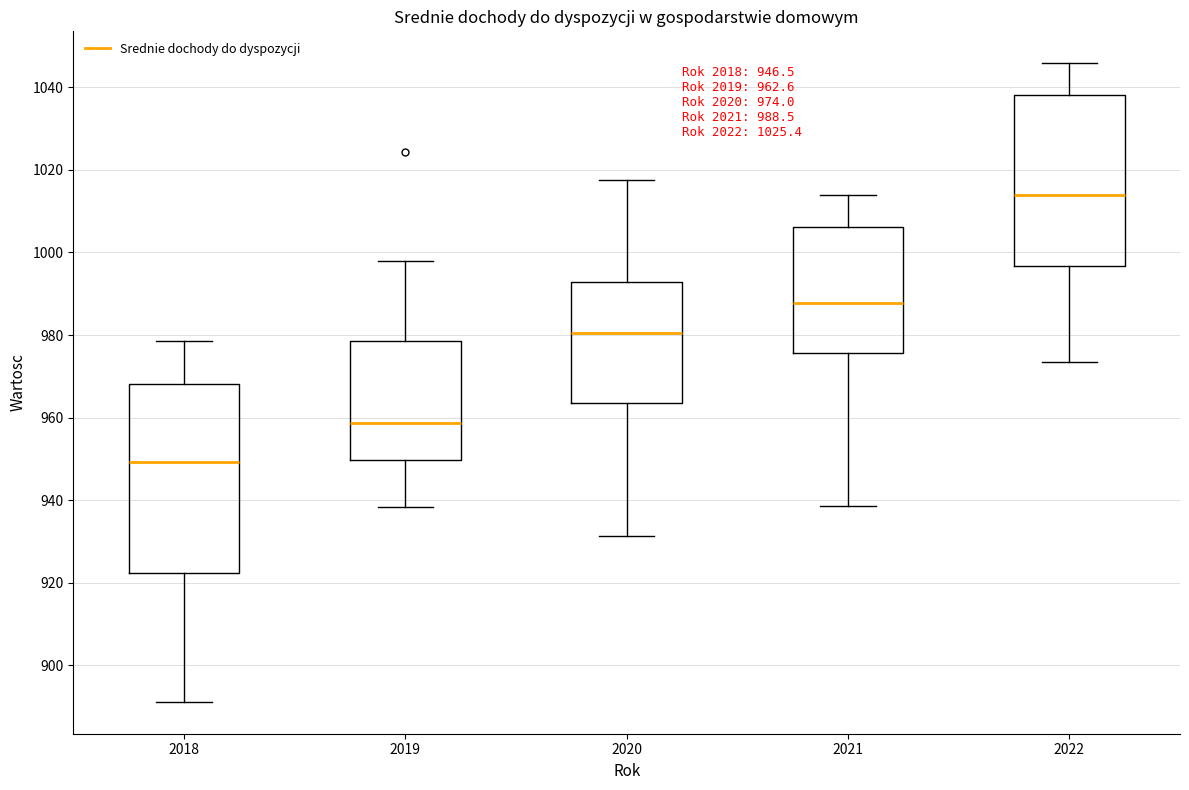

Which box's median line is the highest?

2022